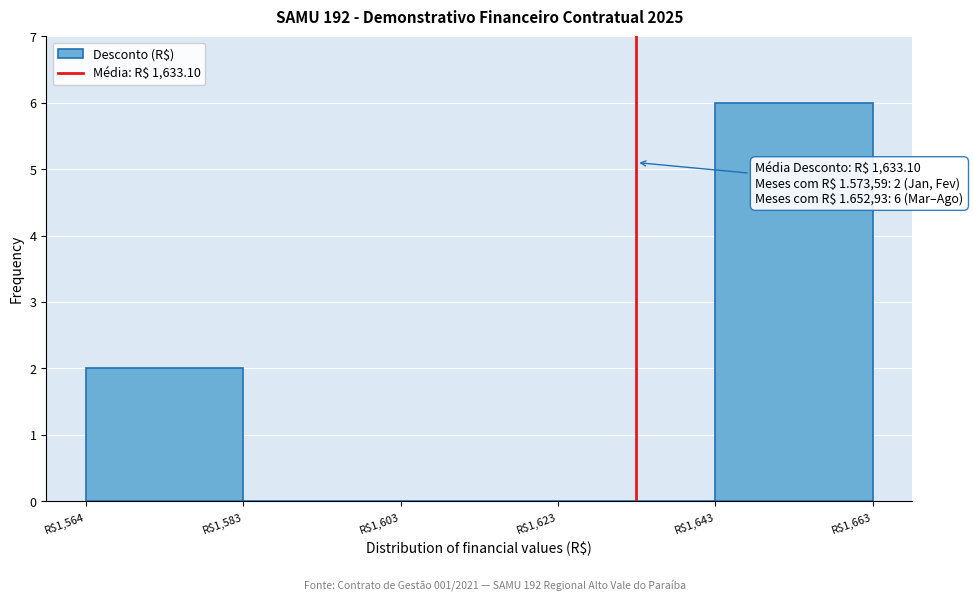

Over which range of the x-axis is the bar tallest?

1644 to 1662